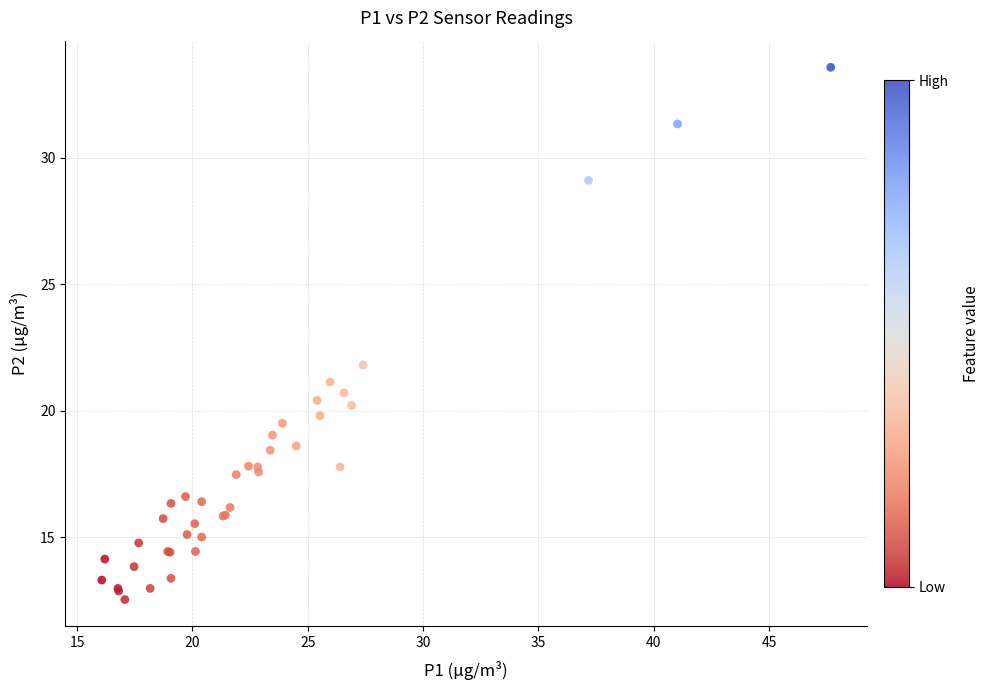

What Y value in the scatter plot is closest to 23?

21.8